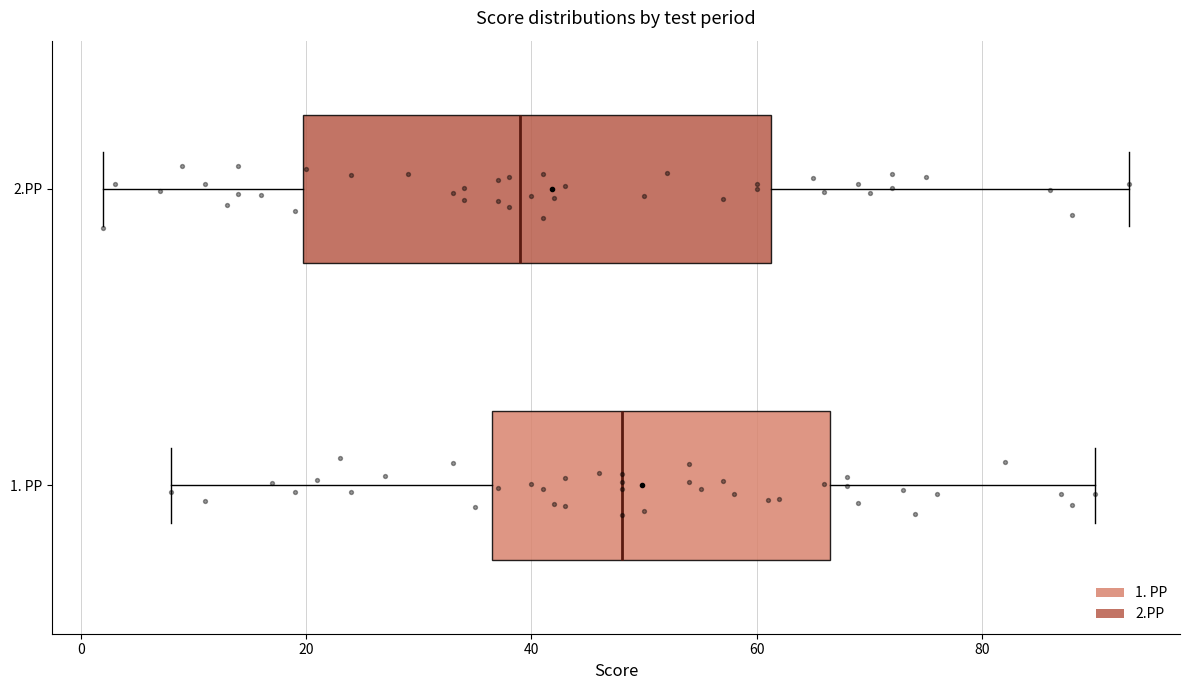

Reading bottom to top, transcribe this box plot: for each box, give where its median line is, the range the box spans, and where its two whiskers end, as read against the x-axis. The values are not printed on the chart, so give them approximately, as read against the axis.

1. PP: median 48, box 36 to 66, whiskers 8 to 90
2.PP: median 40, box 20 to 62, whiskers 2 to 94